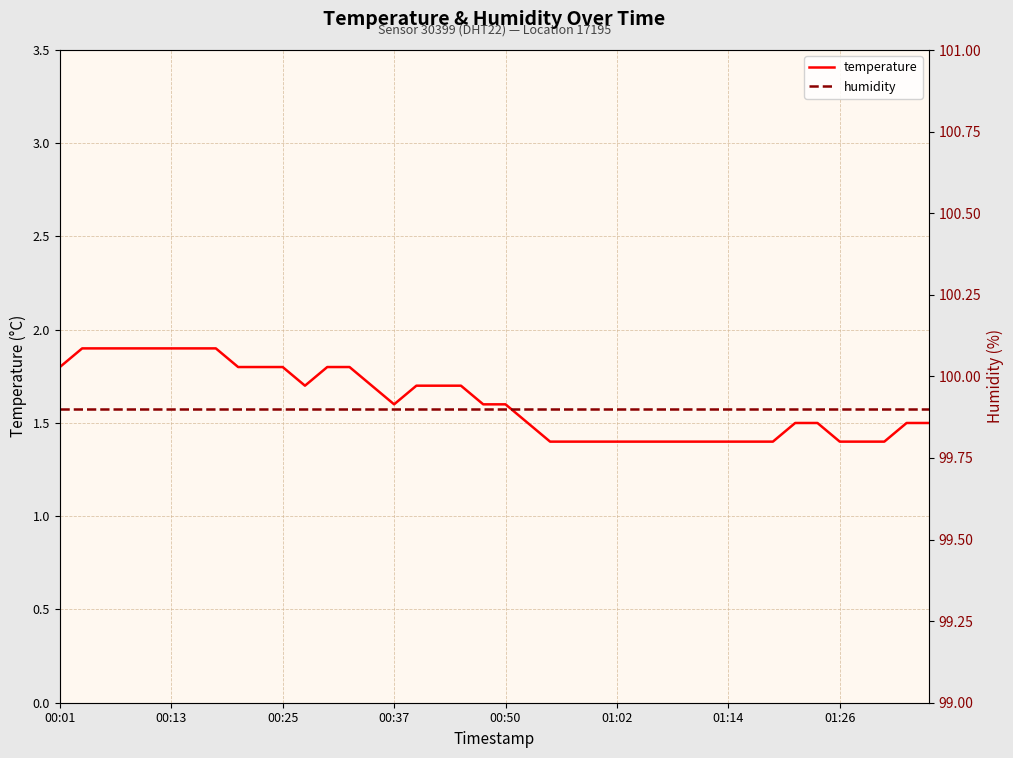

Reading left to right, transcribe all the data shown in this chart.

temperature: 1.8	1.9	1.9	1.9	1.9	1.9	1.9	1.9	1.8	1.8	1.8	1.7	1.8	1.8	1.7	1.6	1.7	1.7	1.7	1.6	1.6	1.5	1.4	1.4	1.4	1.4	1.4	1.4	1.4	1.4	1.4	1.4	1.4	1.5	1.5	1.4	1.4	1.4	1.5	1.5
humidity: 99.9	99.9	99.9	99.9	99.9	99.9	99.9	99.9	99.9	99.9	99.9	99.9	99.9	99.9	99.9	99.9	99.9	99.9	99.9	99.9	99.9	99.9	99.9	99.9	99.9	99.9	99.9	99.9	99.9	99.9	99.9	99.9	99.9	99.9	99.9	99.9	99.9	99.9	99.9	99.9